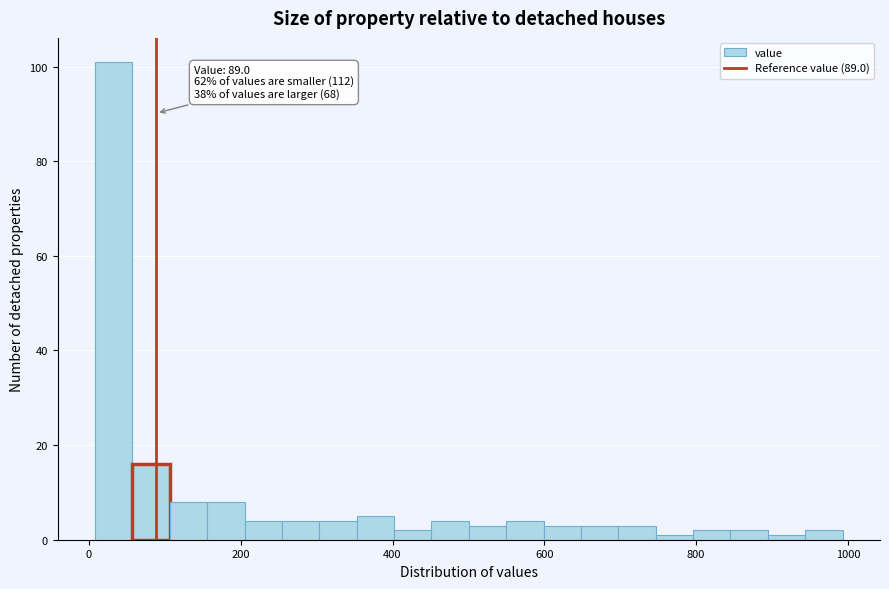

Read against the x-axis, roughly where is the centre of the tallest bar?

40